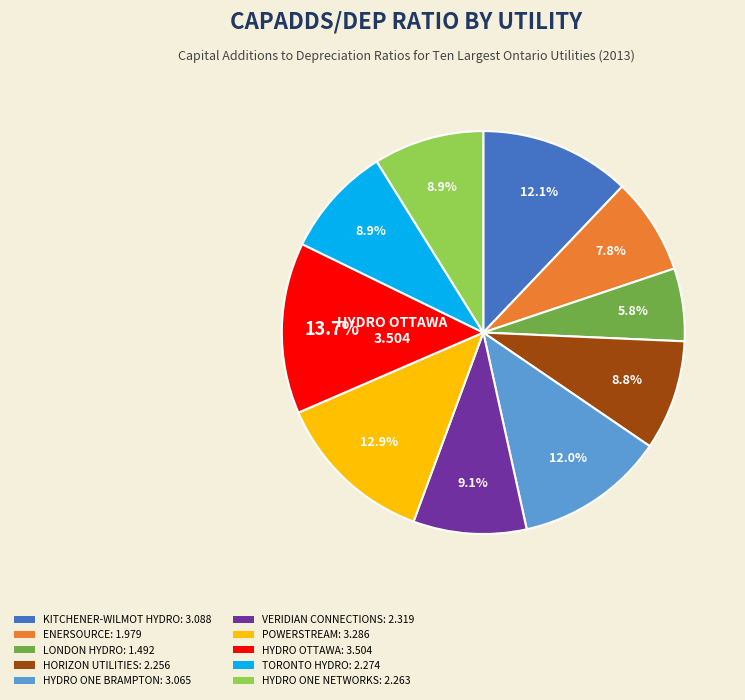

Is there a majority slice in this chart?

No